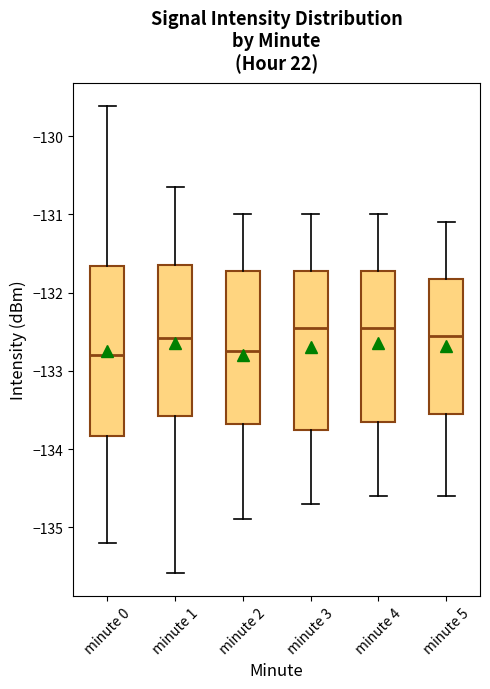

Which box is the tallest, from its lower edge to its upper edge?

minute 0